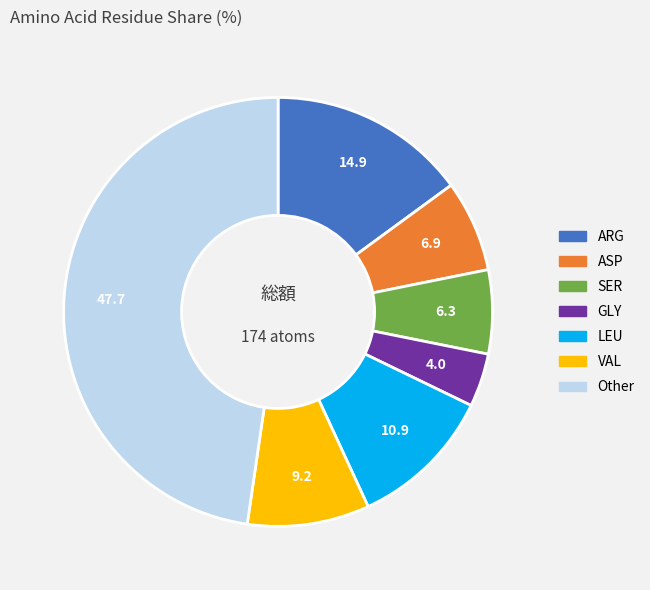

How many segments does this pie chart have?

7